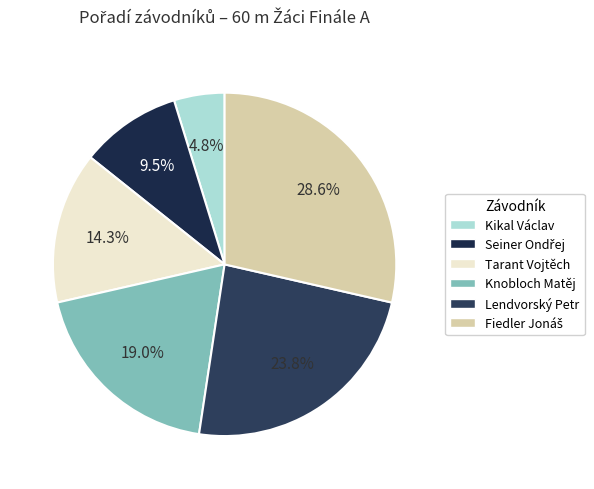

To the nearest percent, what portion does Kikal Václav represent?

5%